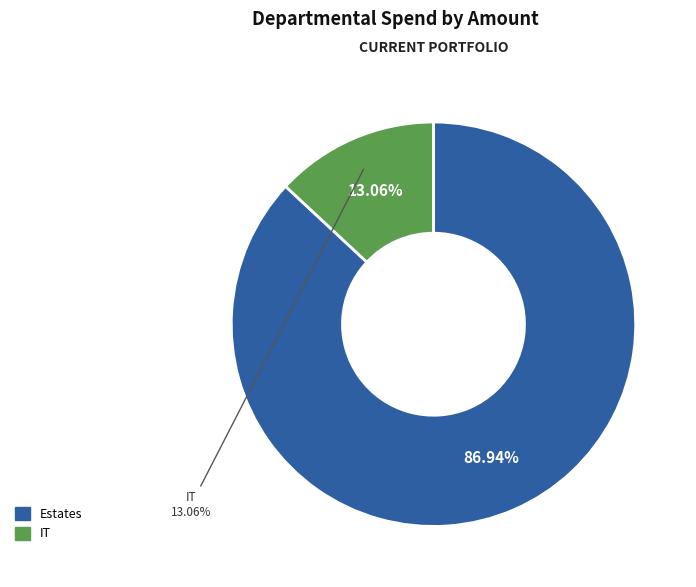

The Estates slice represents 94% of the pie. True or false?

False